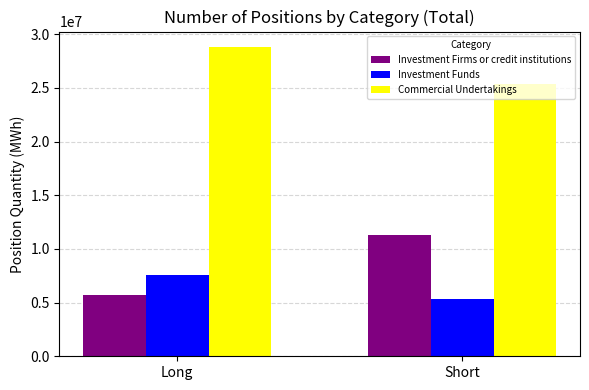

Rank the series by their maximum value, from lowest to highest.

Investment Funds, Investment Firms or credit institutions, Commercial Undertakings